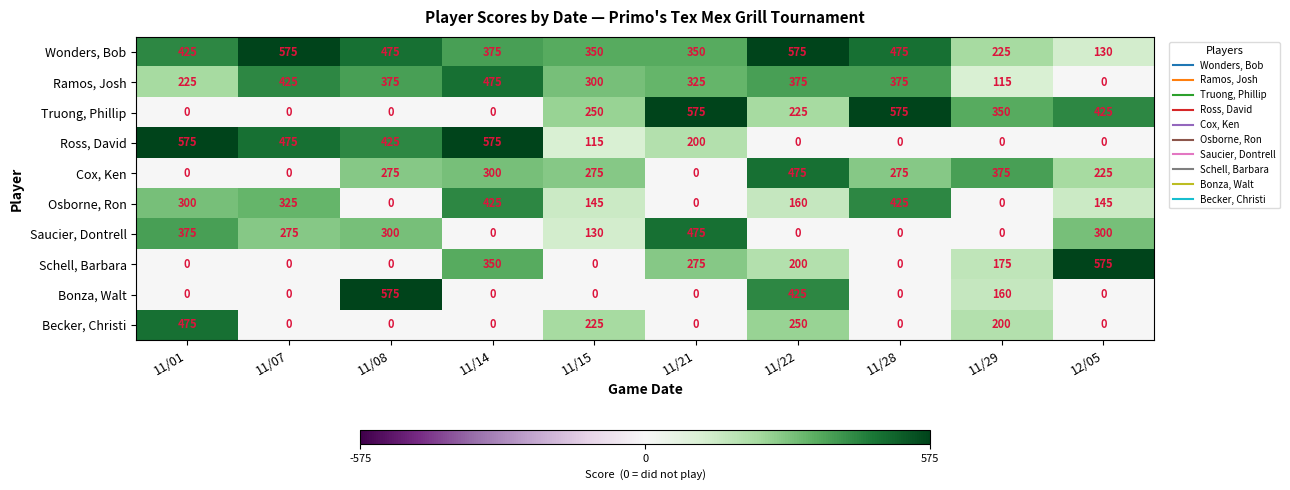

What is the sum of all Truong, Phillip values?

2400